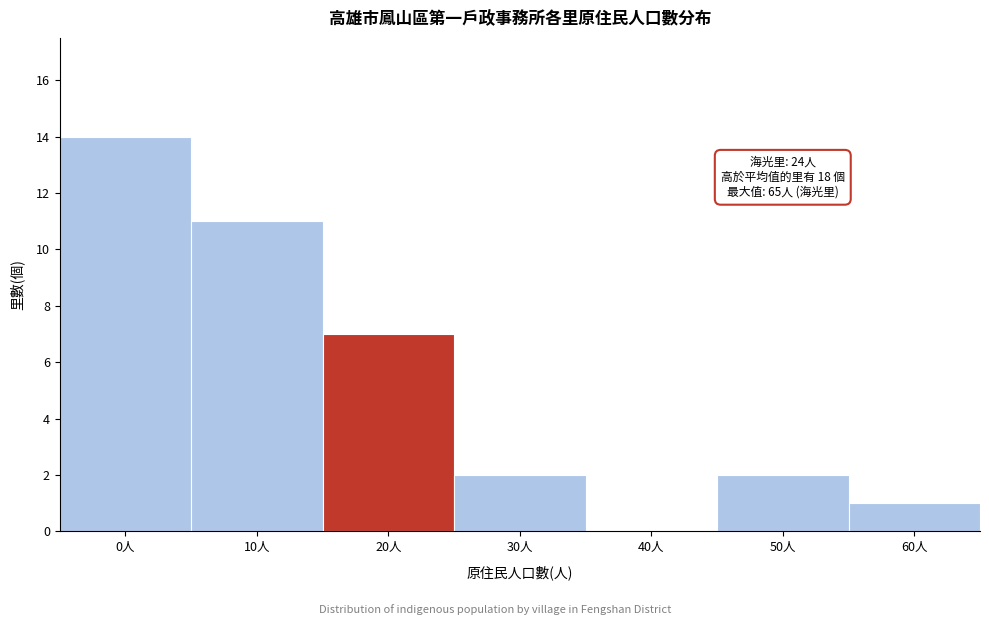

Reading left to right, transcribe all the data shown in this chart.

0人=14	10人=11	20人=7	30人=2	40人=0	50人=2	60人=1